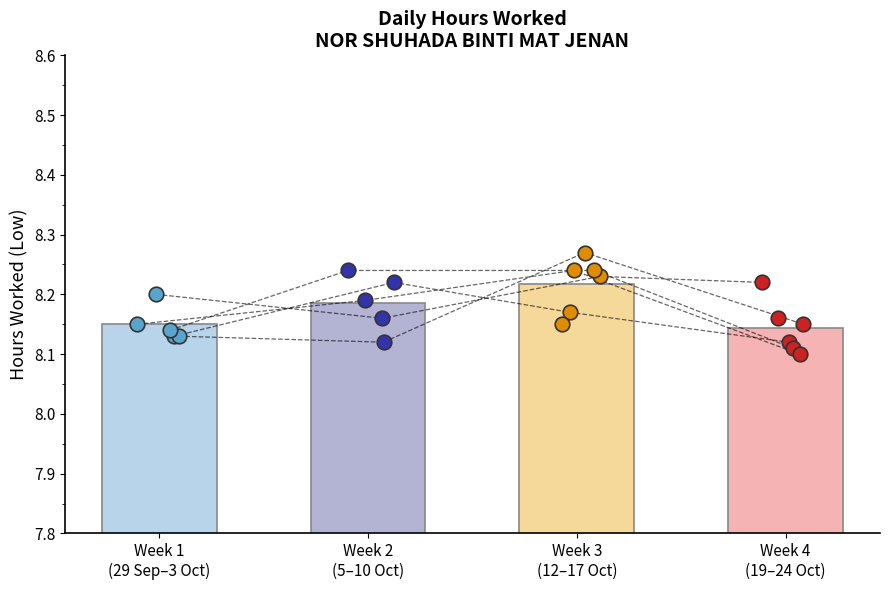

What is the change in value from 6-Tue to 15-Thu?

+0.1